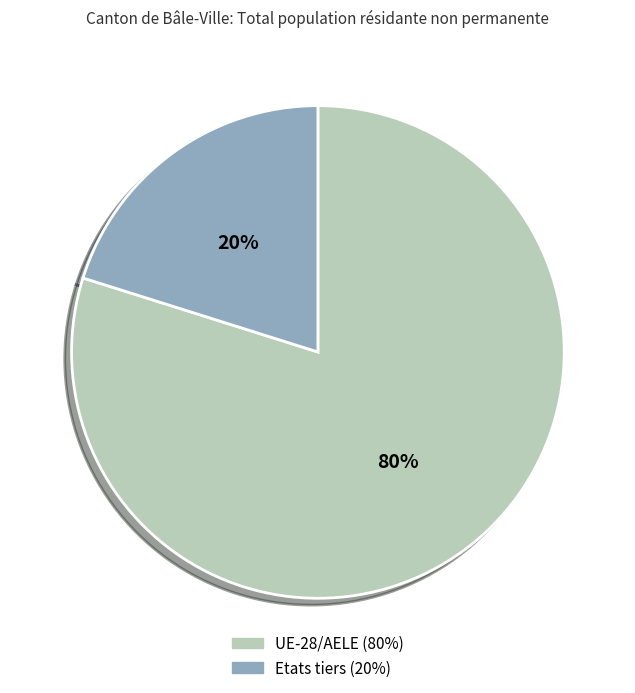

The Etats tiers slice represents 20% of the pie. True or false?

True